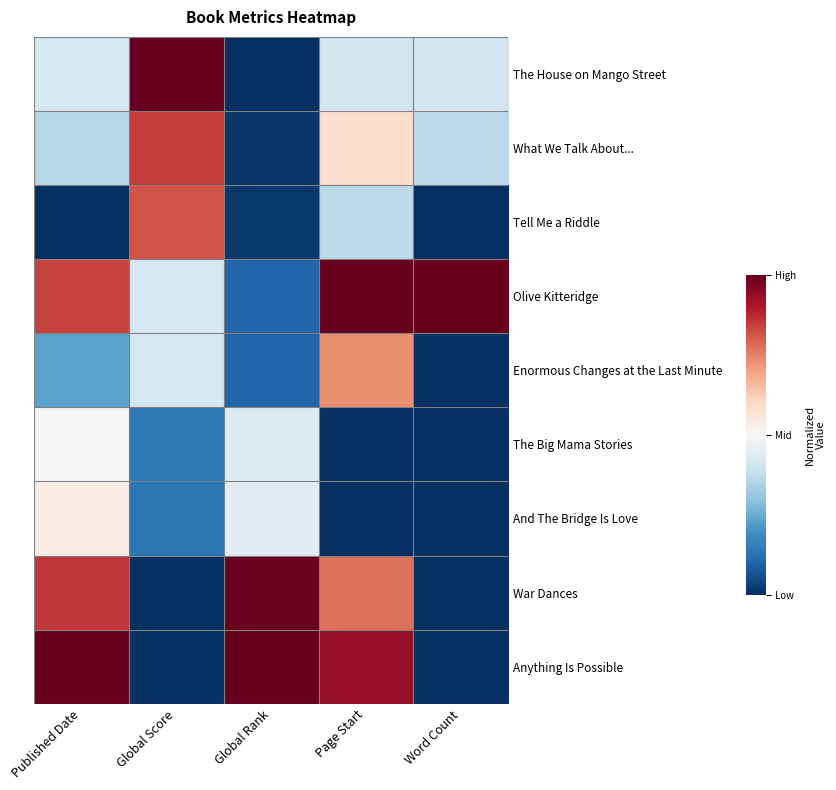

Which series has the largest total across all categories?

Olive Kitteridge